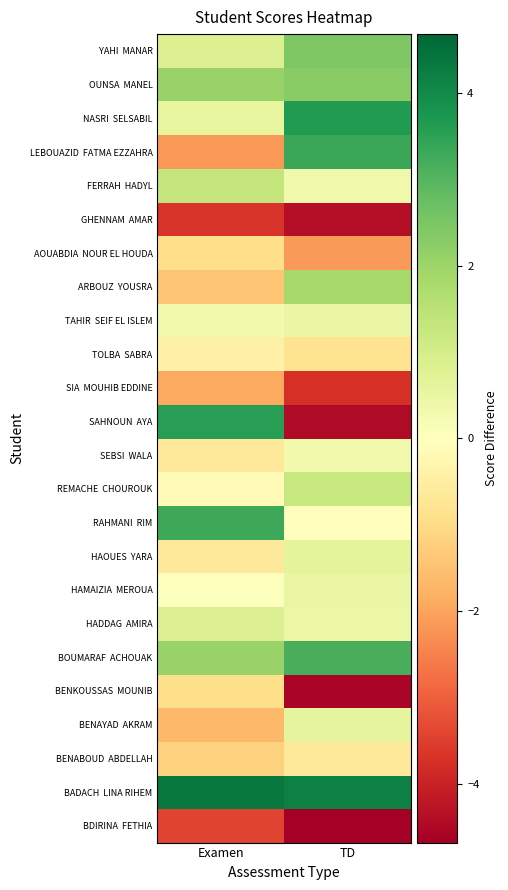

At TD, list the series in order from largest to smallest.

BADACH LINA RIHEM, NASRI SELSABIL, LEBOUAZID FATMA EZZAHRA, BOUMARAF ACHOUAK, YAHI MANAR, OUNSA MANEL, ARBOUZ YOUSRA, REMACHE CHOUROUK, HAOUES YARA, BENAYAD AKRAM, HAMAIZIA MEROUA, TAHIR SEIF EL ISLEM, HADDAG AMIRA, FERRAH HADYL, SEBSI WALA, RAHMANI RIM, BENABOUD ABDELLAH, TOLBA SABRA, AOUABDIA NOUR EL HOUDA, SIA MOUHIB EDDINE, GHENNAM AMAR, SAHNOUN AYA, BENKOUSSAS MOUNIB, BDIRINA FETHIA